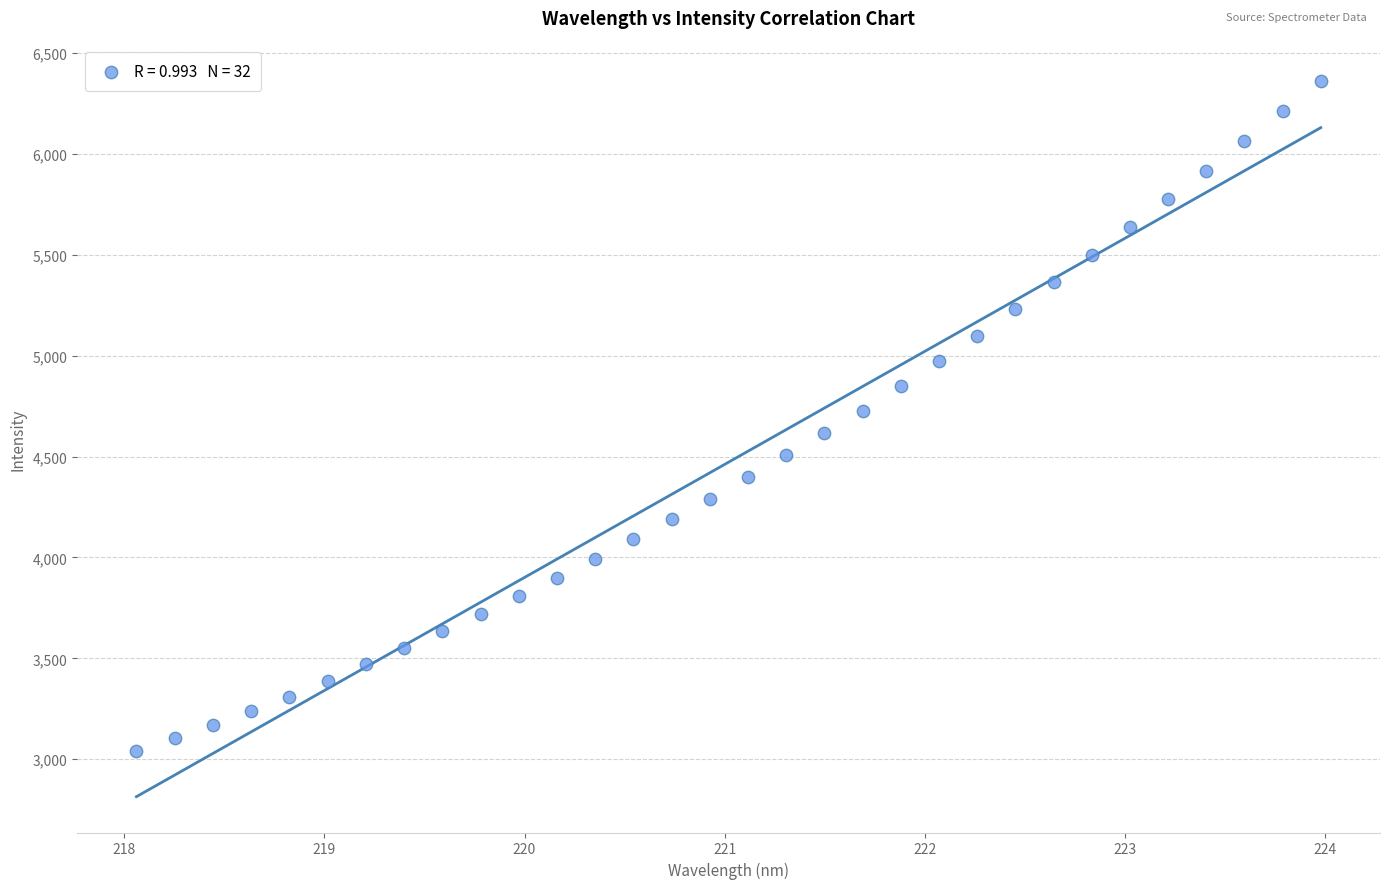

What is the range of Y values (max minus min)?

3325.2